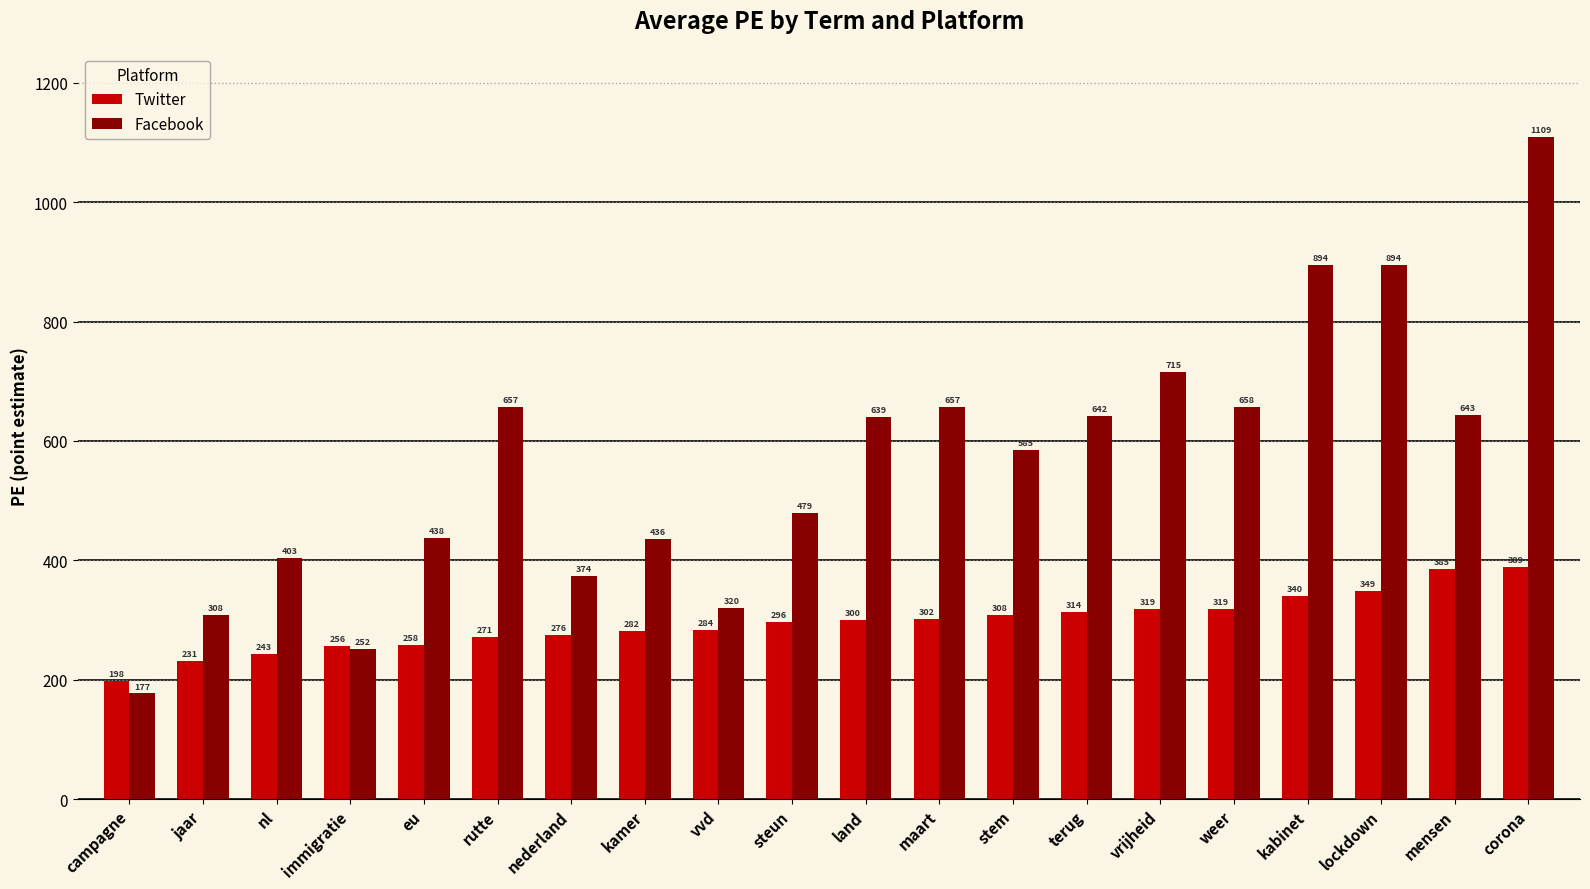

At how many categories does at least one series exceed 687?

4